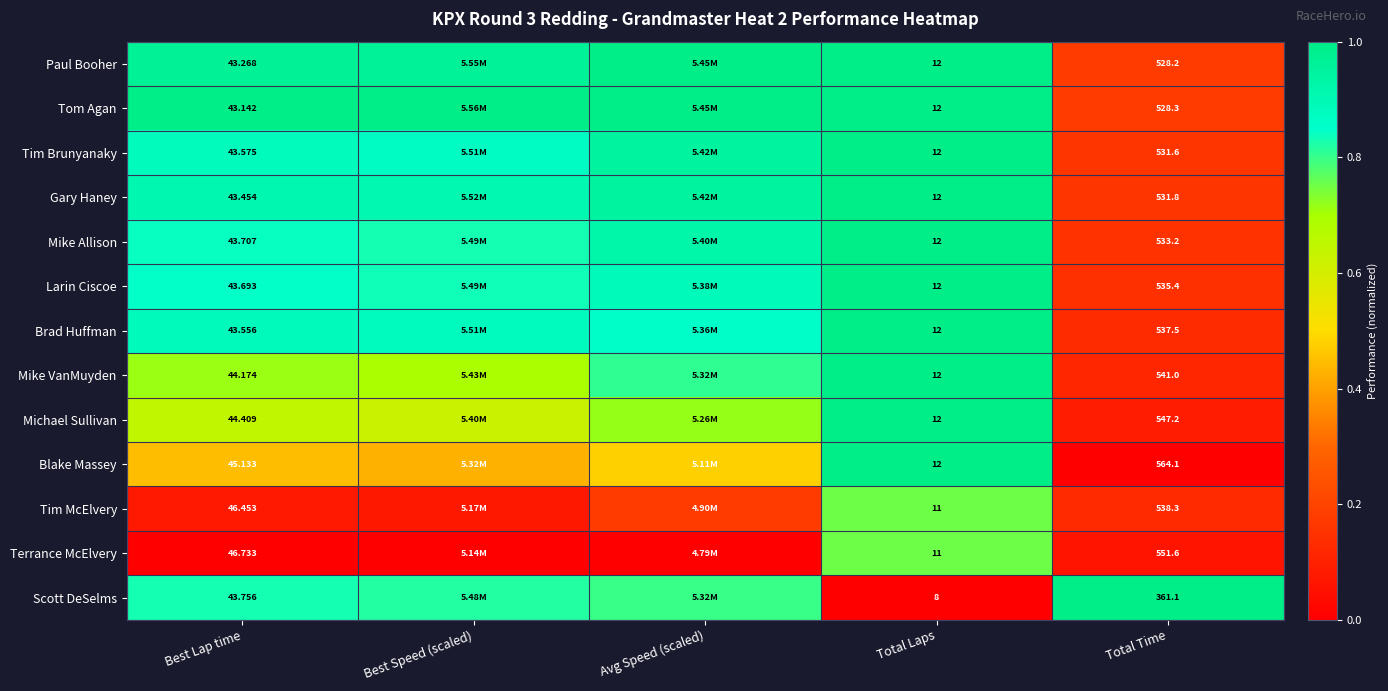

Is the value of Mike VanMuyden at Total Time greater than the value of Tim McElvery at Total Laps?

Yes